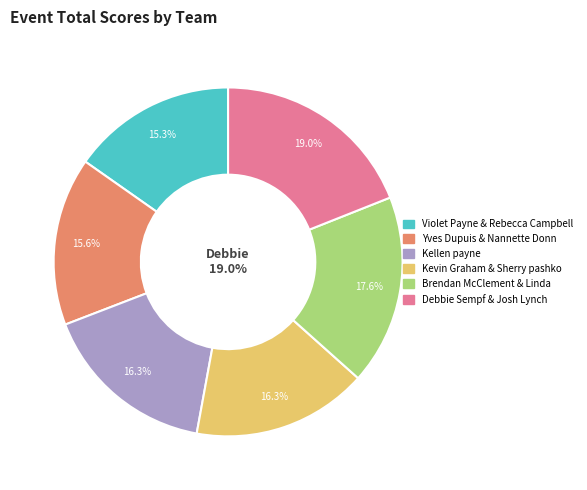

To the nearest percent, what is the combined percentage of Kellen payne and Debbie Sempf & Josh Lynch?

35%